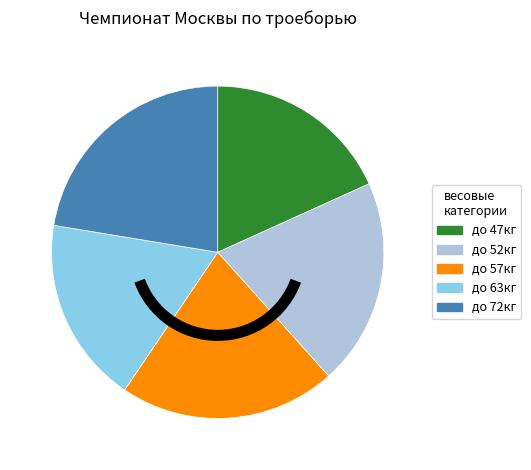

Is there any slice that represents more than half of the pie?

No